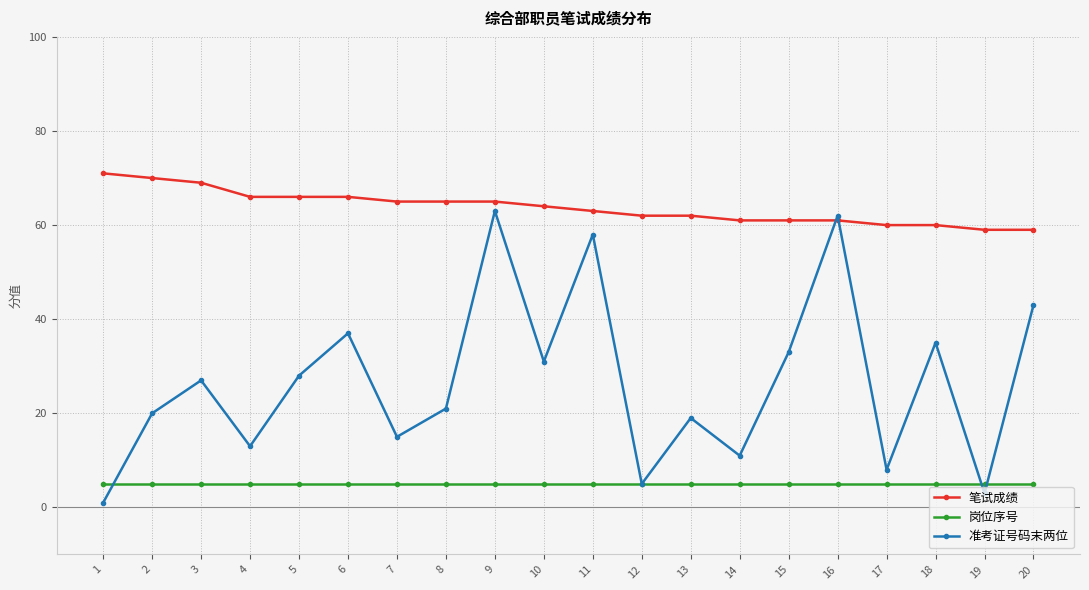

What is the value of the 笔试成绩 point at the 16th from the left?

61